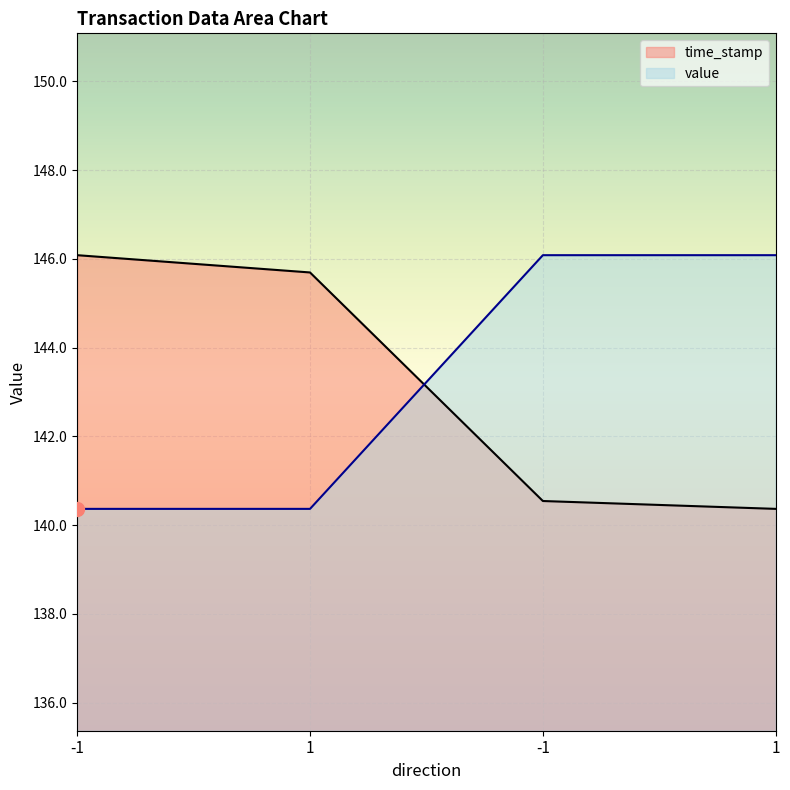

Which series has the largest range (max minus min)?

time_stamp